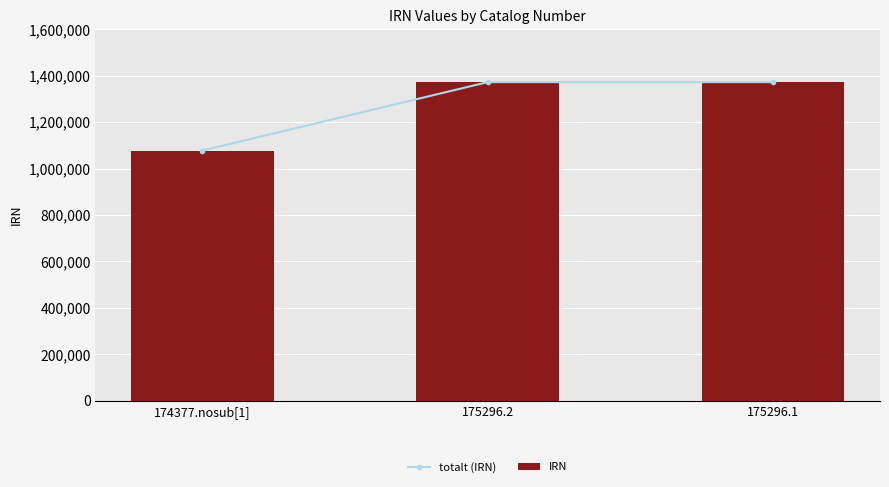

How many groups of bars are there?

3